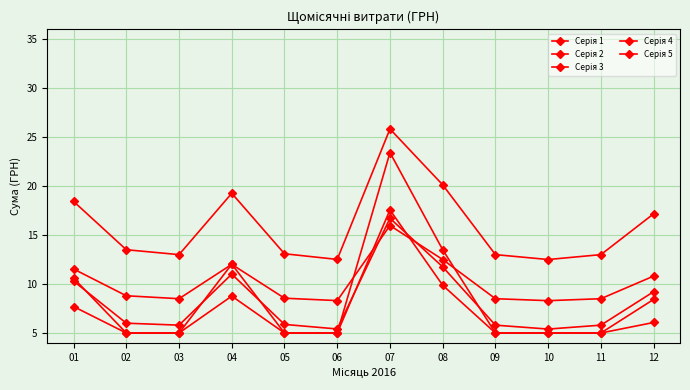

Rank the series at 04 from highest to lowest value.

Серія 5, Серія 3, Серія 4, Серія 2, Серія 1